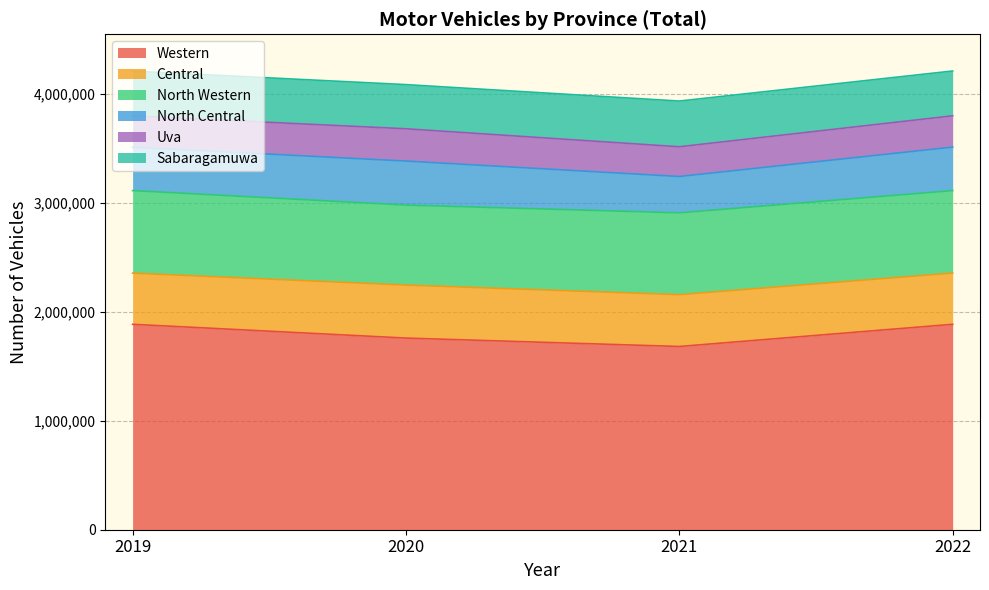

Which series has the widest spread of values?

Western